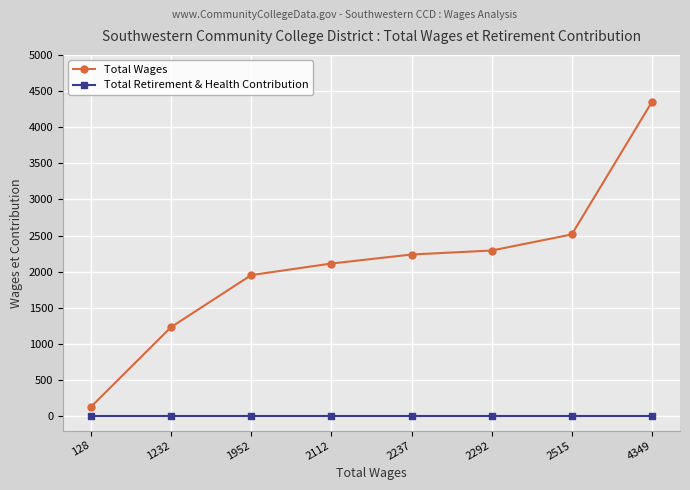

True or false: Total Retirement & Health Contribution and Total Wages intersect in this chart.

False